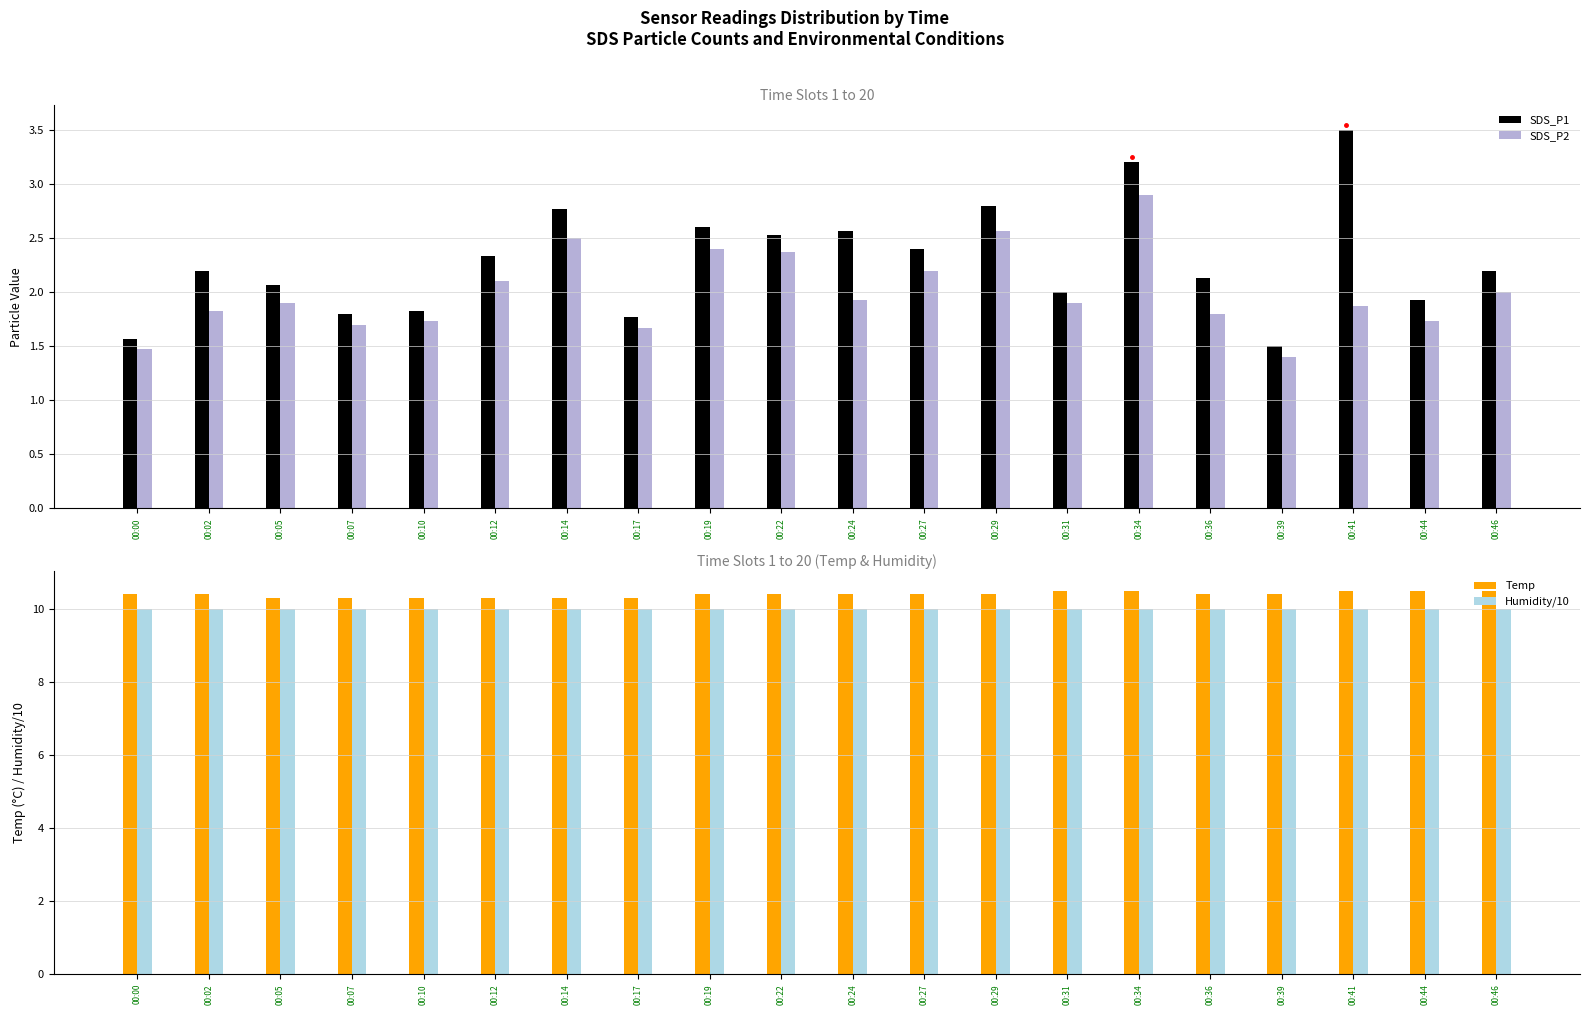

What is the minimum value for SDS_P1?

1.5